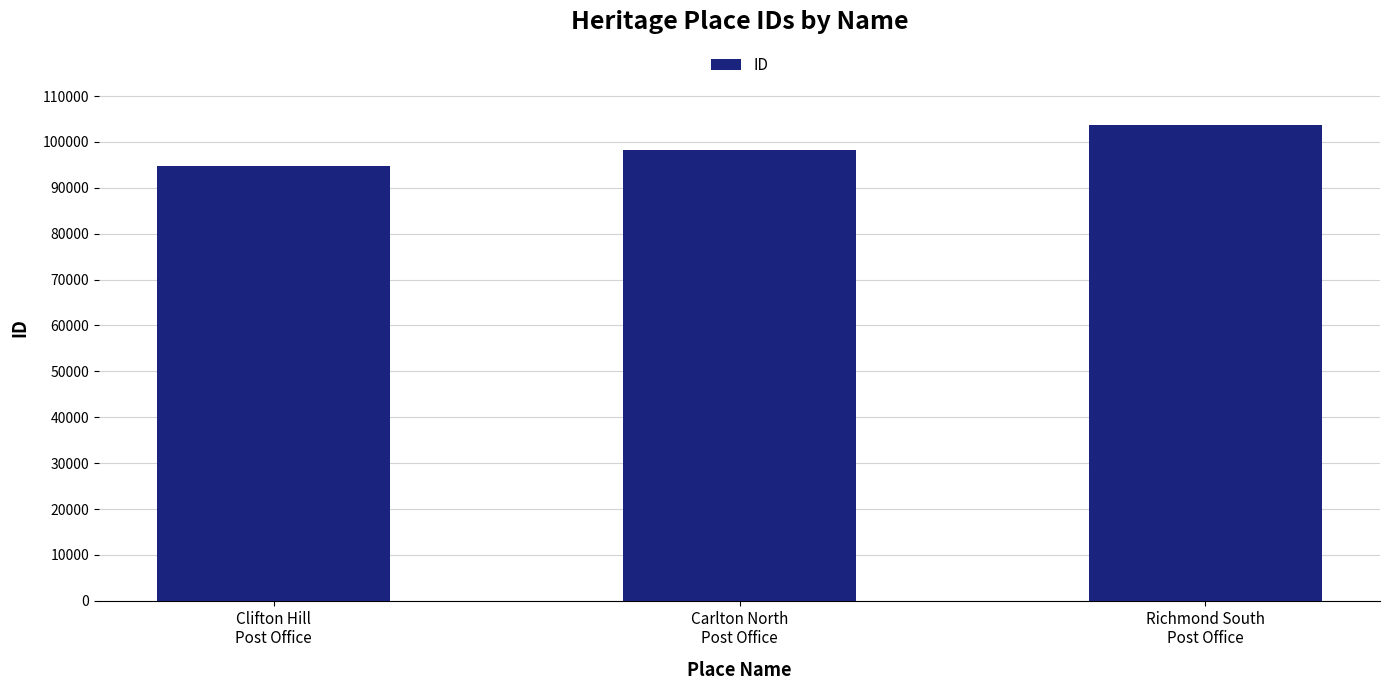

How many series are shown in this chart?

1